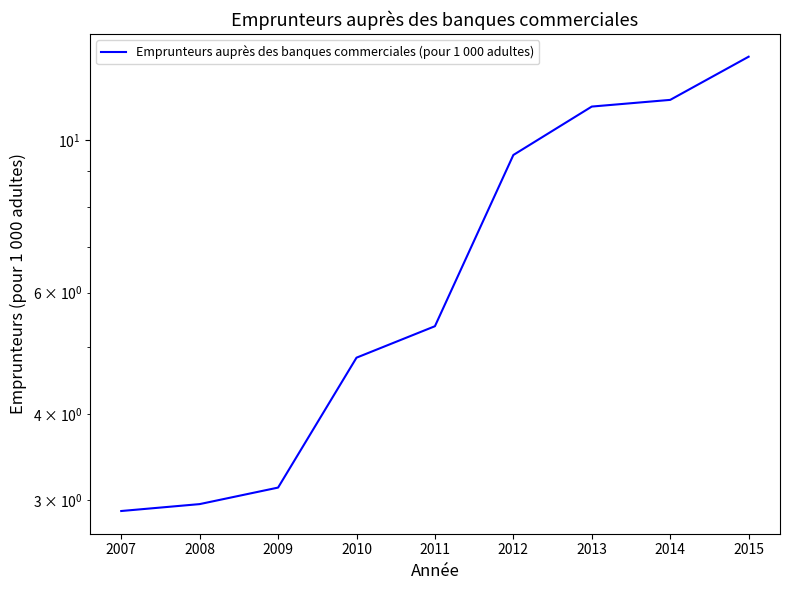

Is this an area chart (filled region under the line)?

No